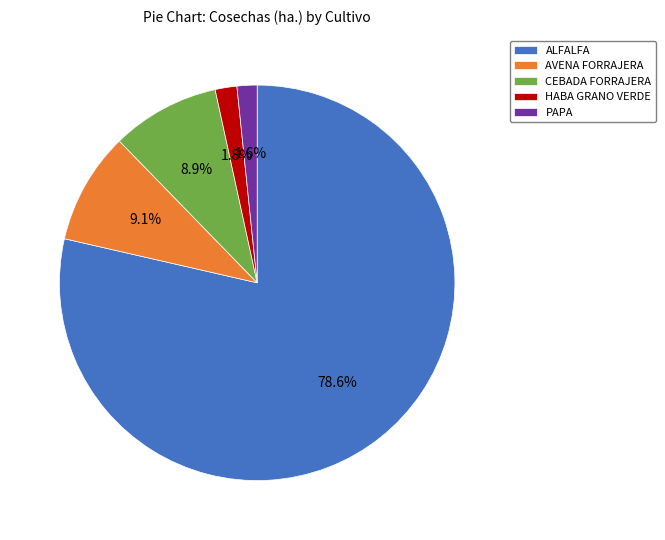

To the nearest percent, what is the average slice percentage?

20%